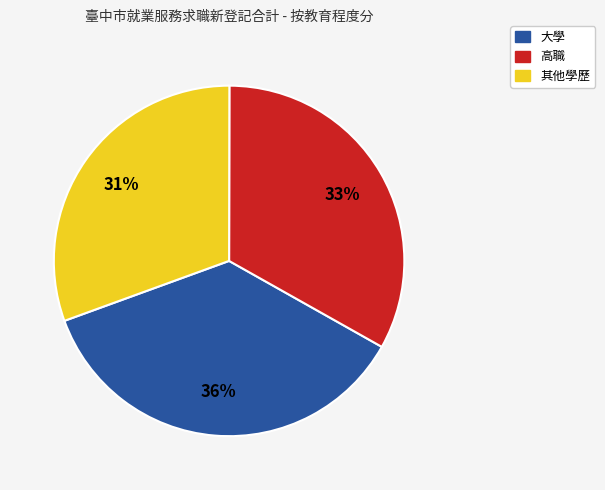

How many segments does this pie chart have?

3